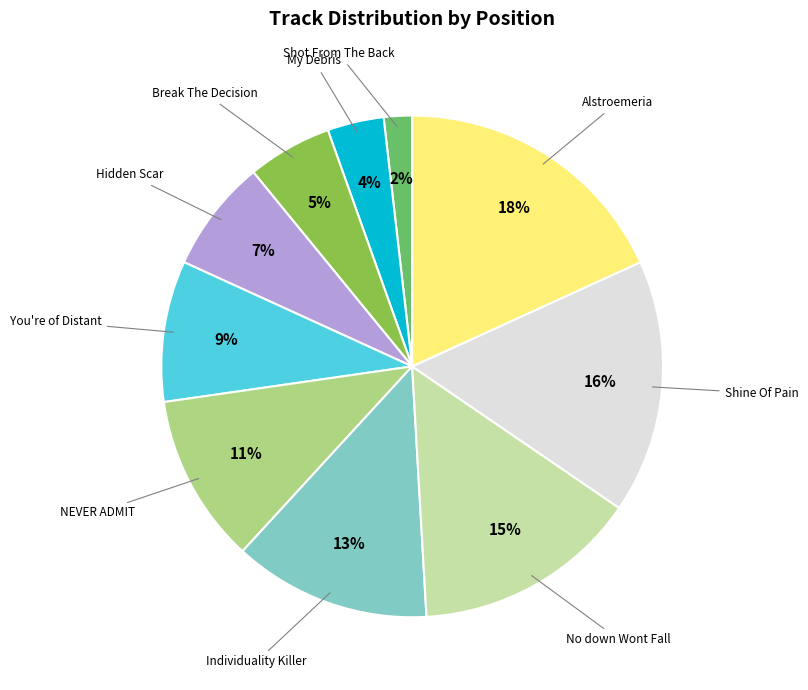

How many slices are in this pie chart?

10